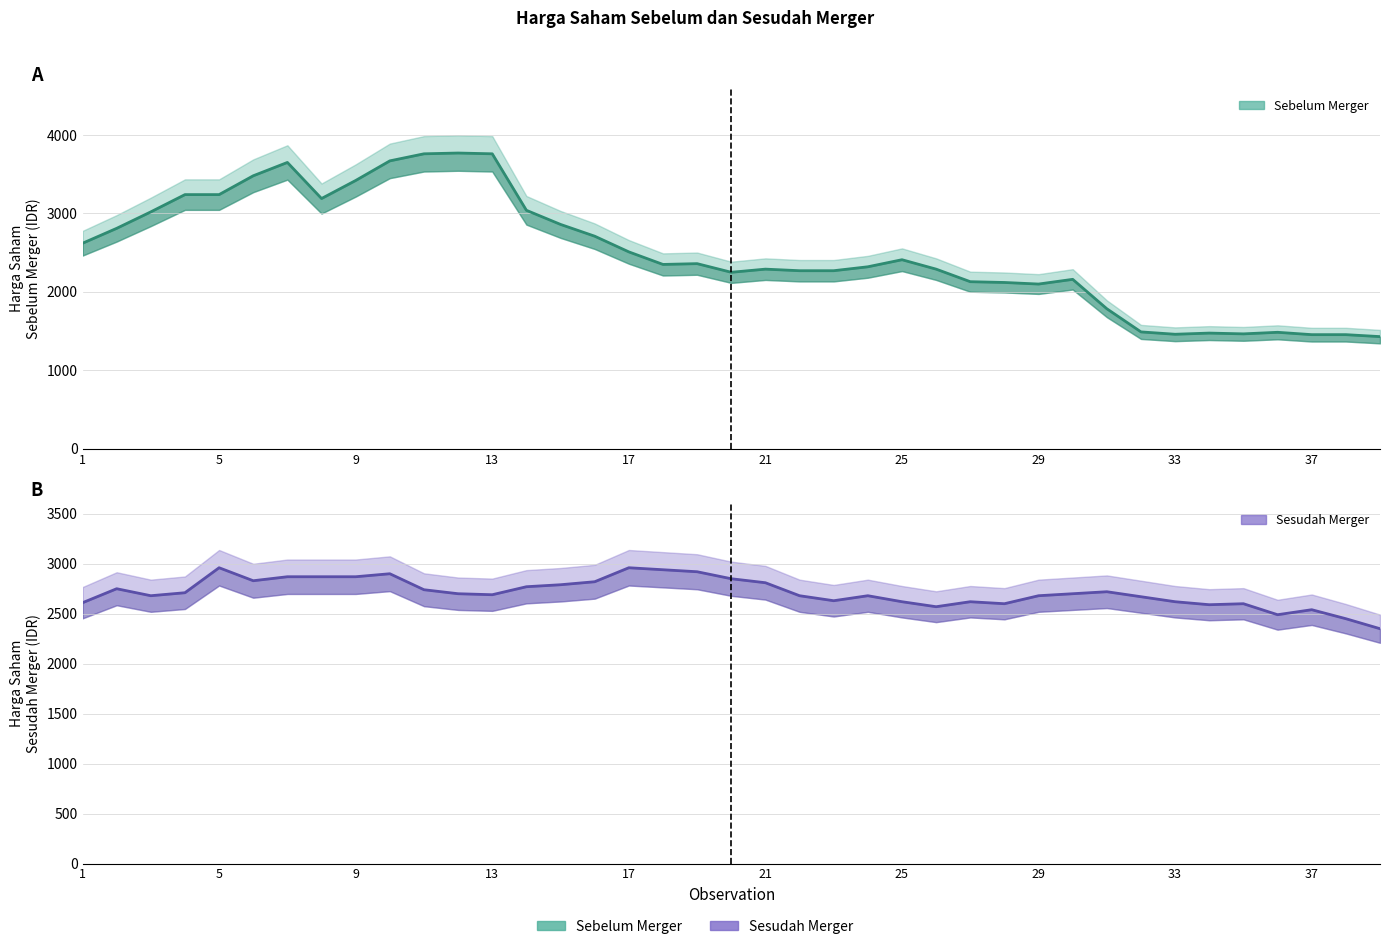

What is the value of the Sesudah Merger (Harga Saham) point at the 21st from the left?

2810